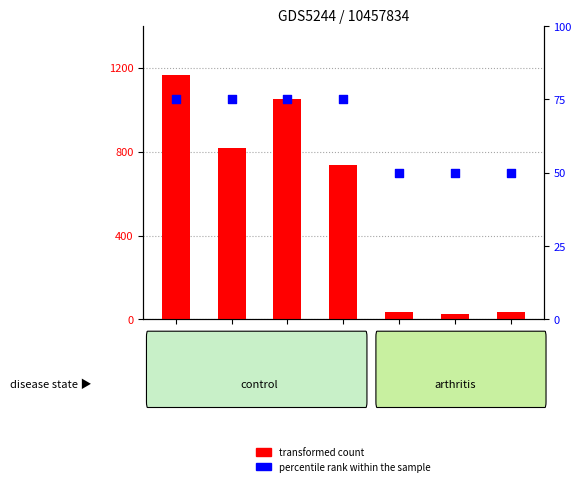

What are all the series names shown in the legend?

transformed count, percentile rank within the sample